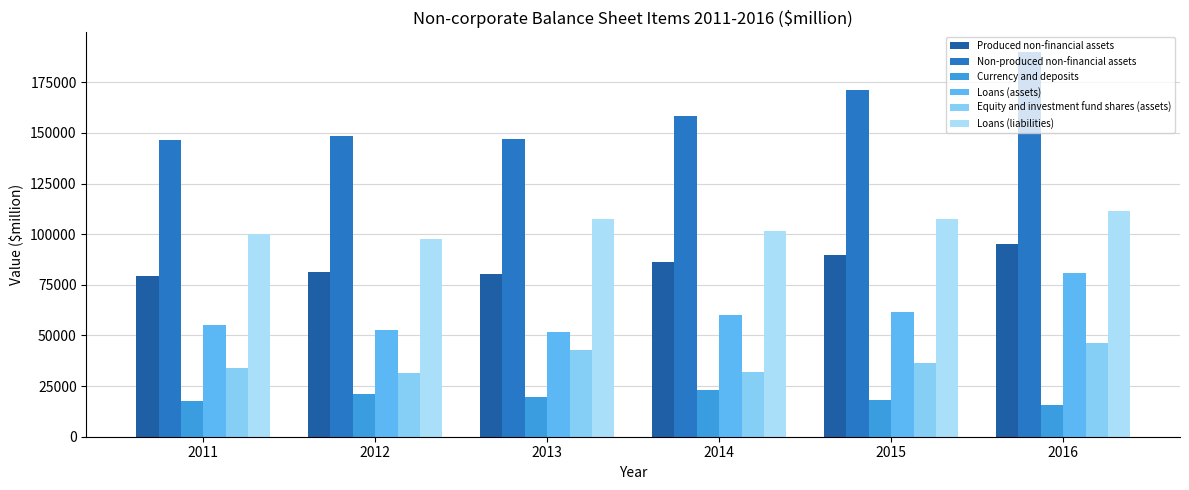

What is the highest value of the Produced non-financial assets series?

94922